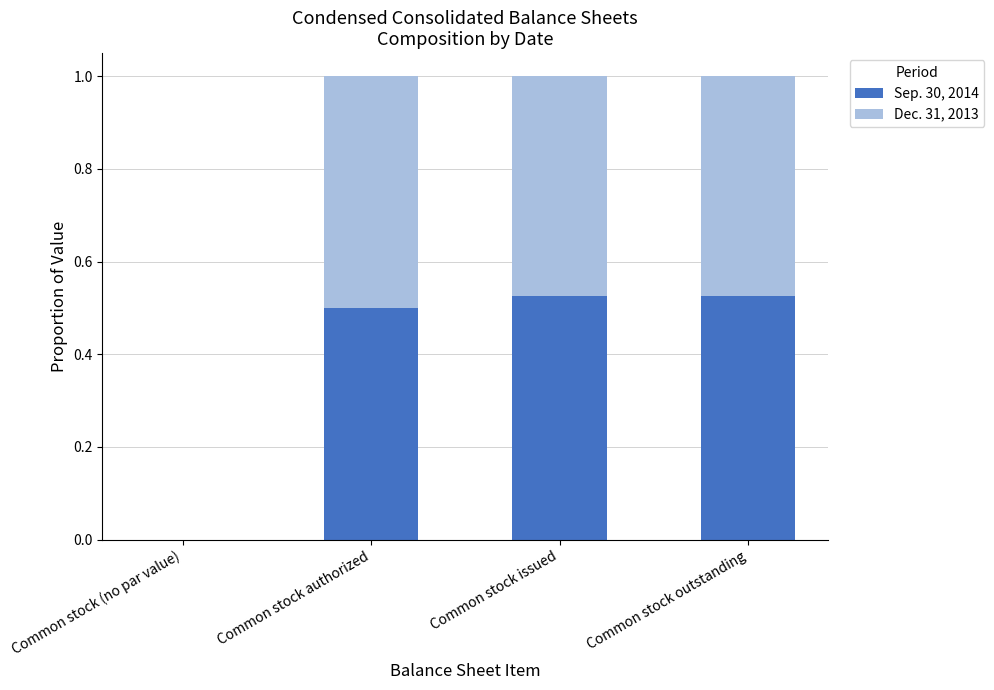

What is the sum of all Sep. 30, 2014 values?

1.6